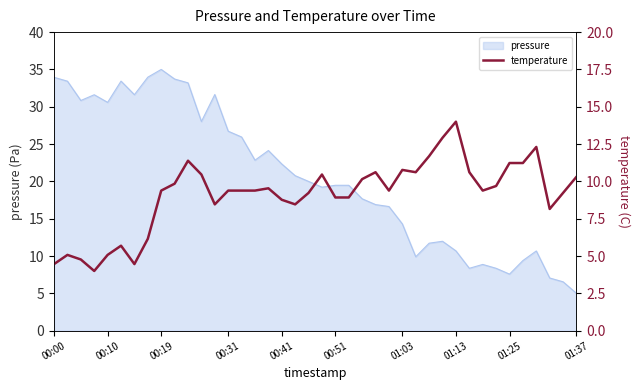

Reading left to right, what are all the values shown in this chart?

4.5	5.1	4.8	4.0	5.1	5.7	4.5	6.2	9.4	9.8	11.4	10.5	8.5	9.4	9.4	9.4	9.5	8.8	8.5	9.2	10.5	8.9	8.9	10.2	10.6	9.4	10.8	10.6	11.7	12.9	14.0	10.6	9.4	9.7	11.2	11.2	12.3	8.2	9.2	10.3